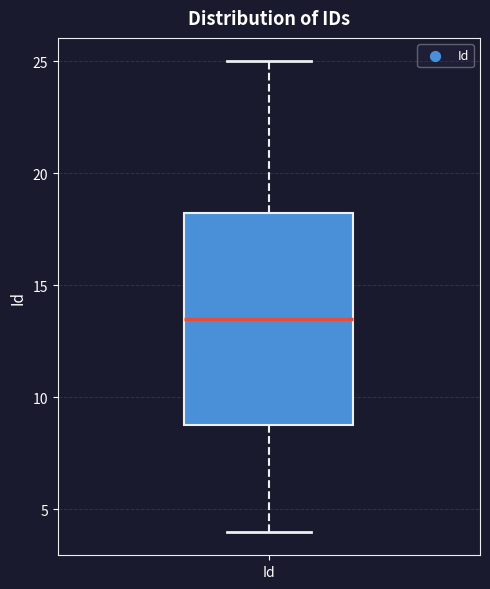

Where is the upper edge of the box for Id on the y-axis? The values are not printed on the chart, so give them approximately, as read against the axis.

18.5